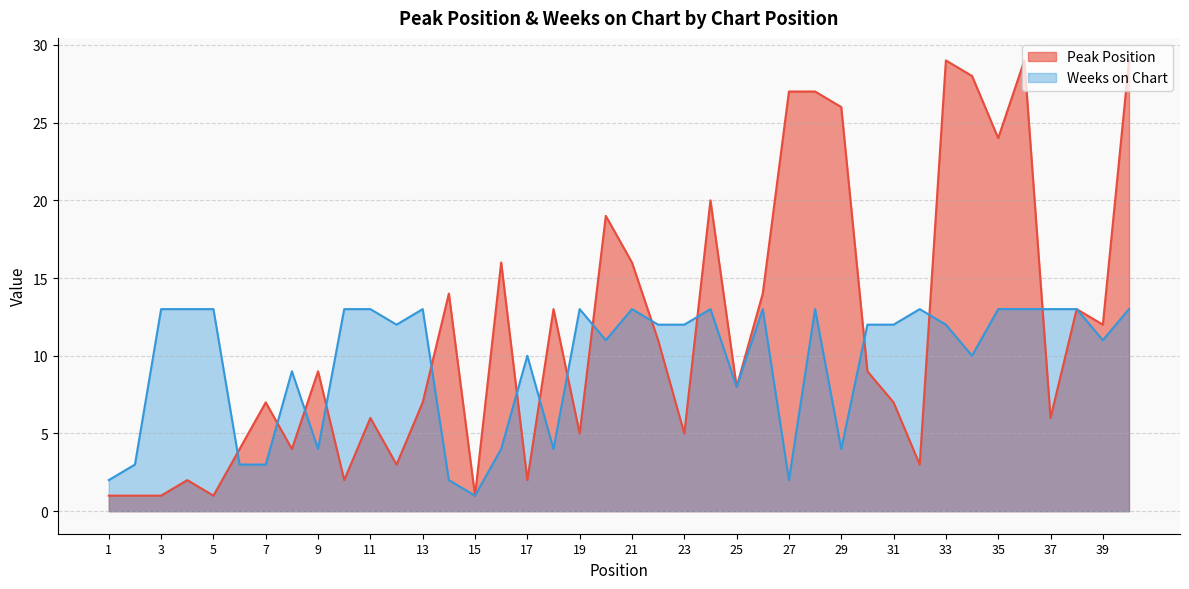

How many intersections are there between Peak Position and Weeks on Chart?

14